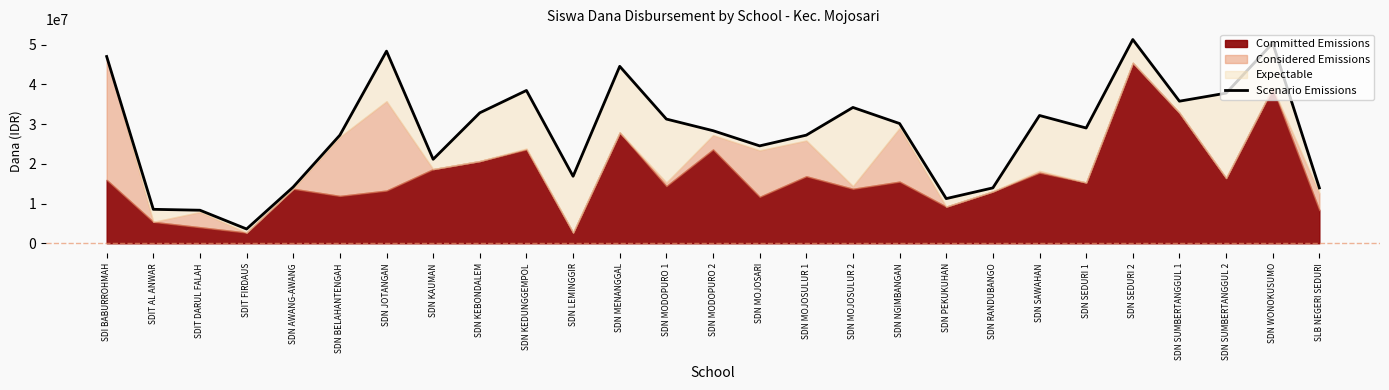

What is the value of the 11th point from the left?

16875000